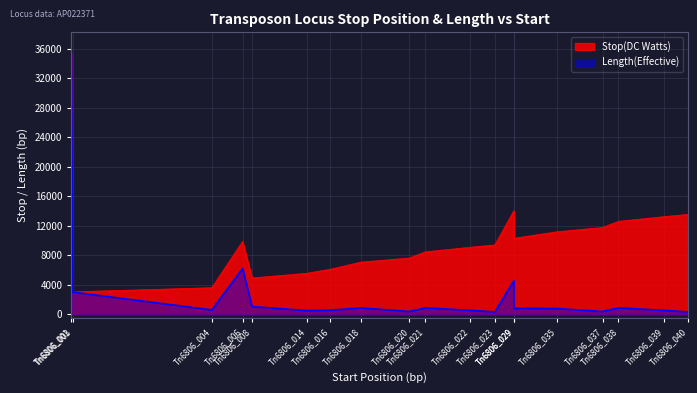

What is the approximate value of Stop(DC Watts) at Tn6806_038, to the nearest 50?

12550